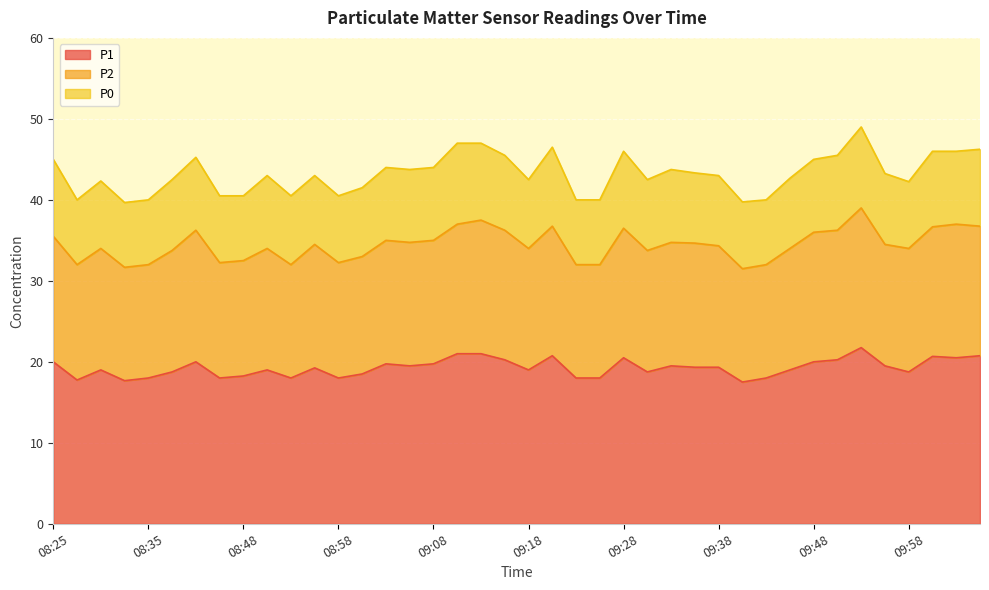

What is the maximum value for P1?

21.8